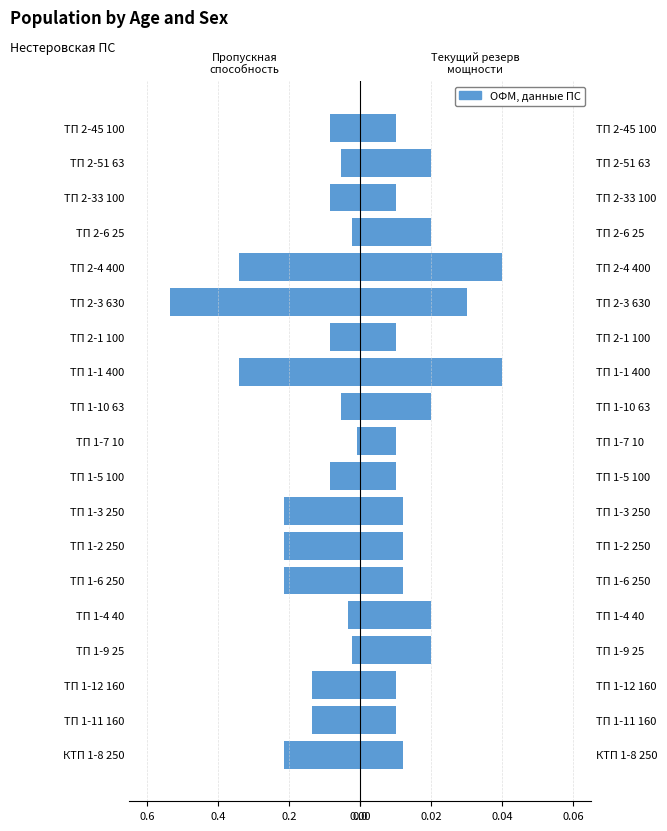

Count the Текущий резерв мощности values in the range 0 to 1.

19